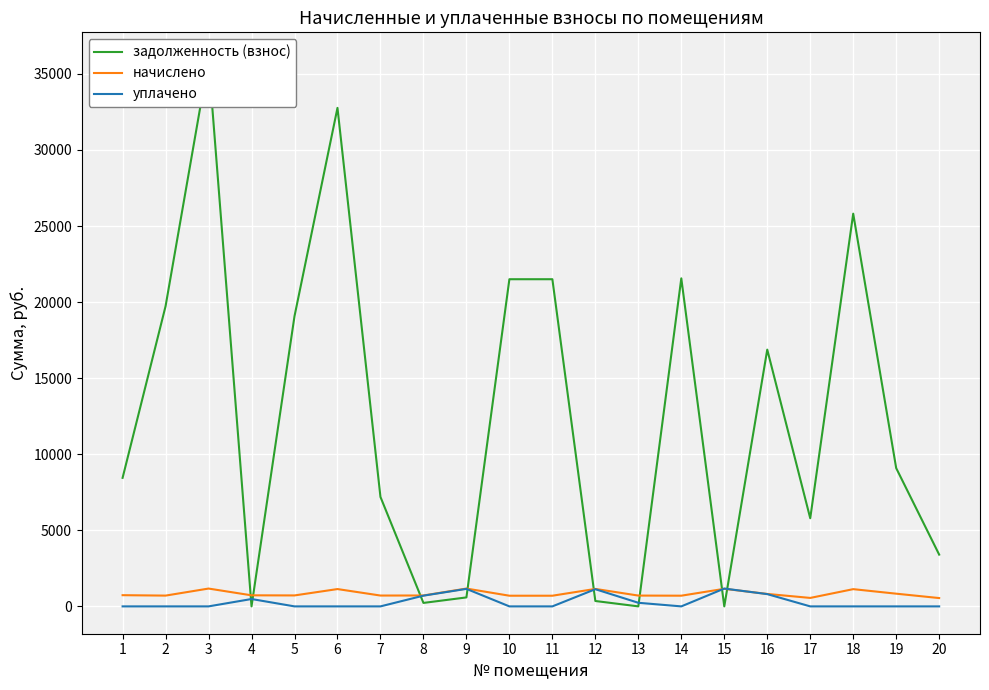

List the labels in order of задолженность (взнос) value, largest first.

3, 6, 18, 14, 10, 11, 2, 5, 16, 19, 1, 7, 17, 20, 9, 12, 8, 13, 4, 15